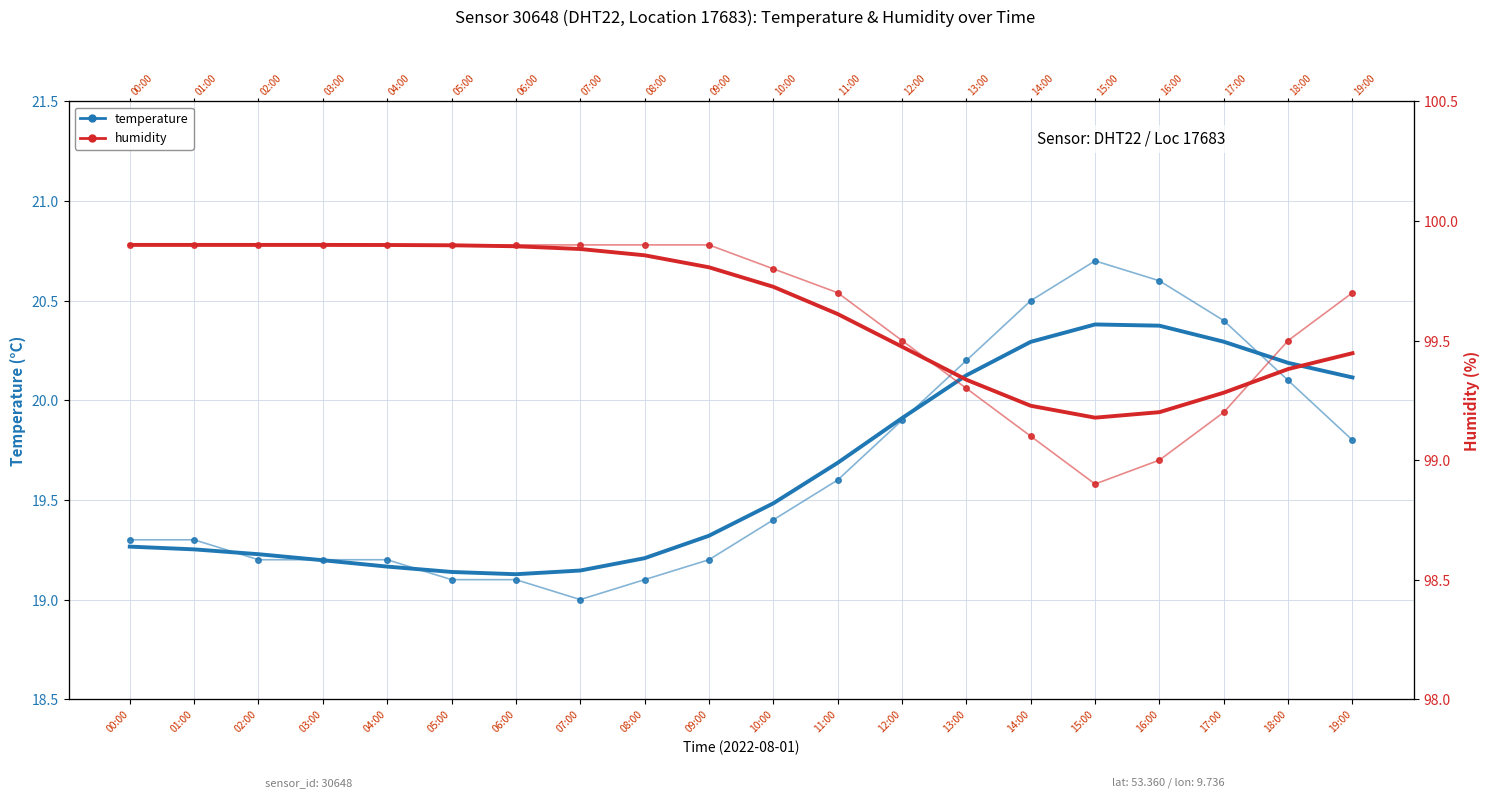

At how many categories does at least one series exceed 50?

20